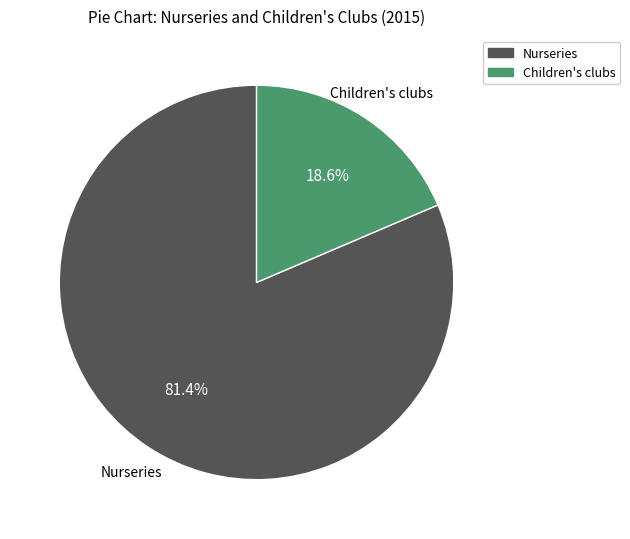

Is it true that Nurseries is 31% of the pie?

False